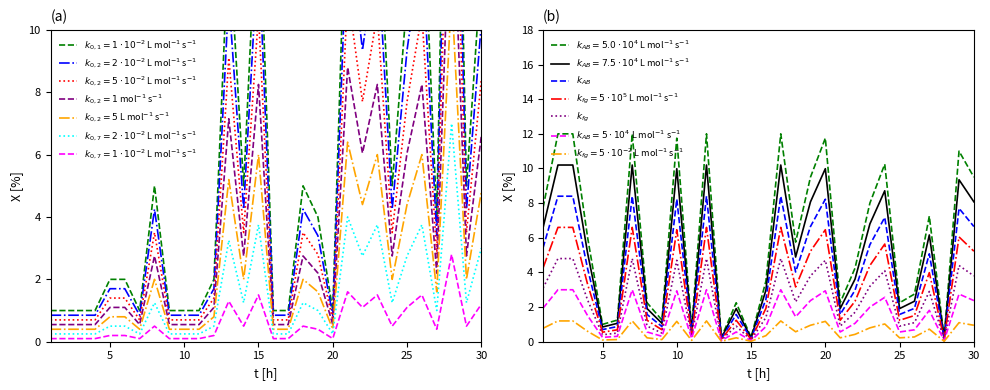

The value of $k_{AB}$ at 27 is 0.1. True or false?

False